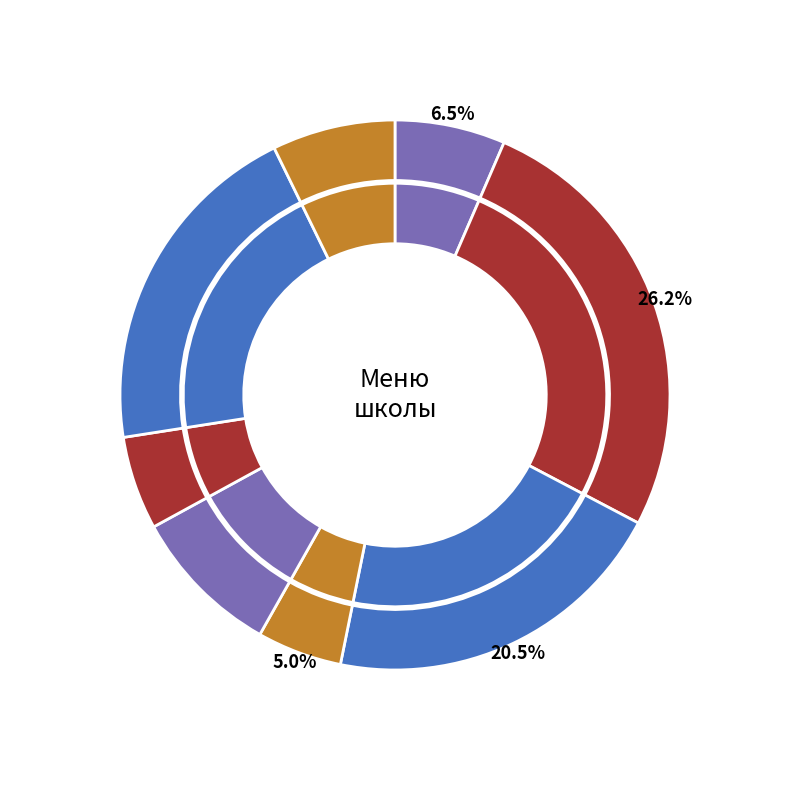

Is it true that птица тушенная в соусе is 8% of the pie?

False